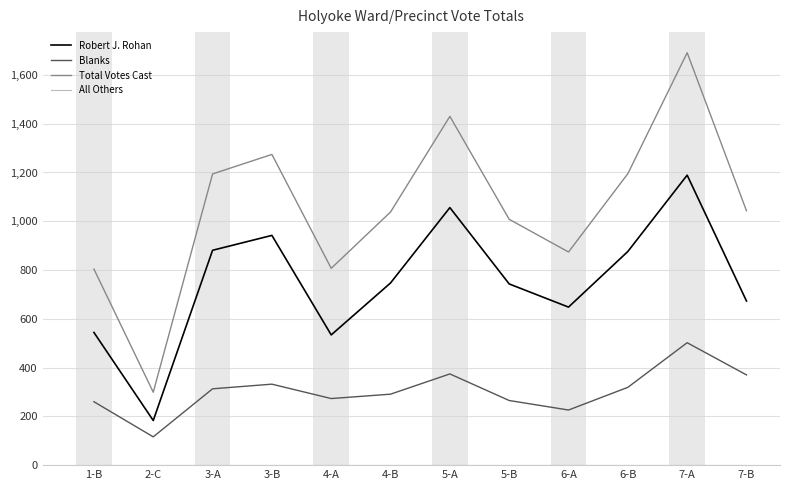

At which category is the sum across all series the highest?

7-A